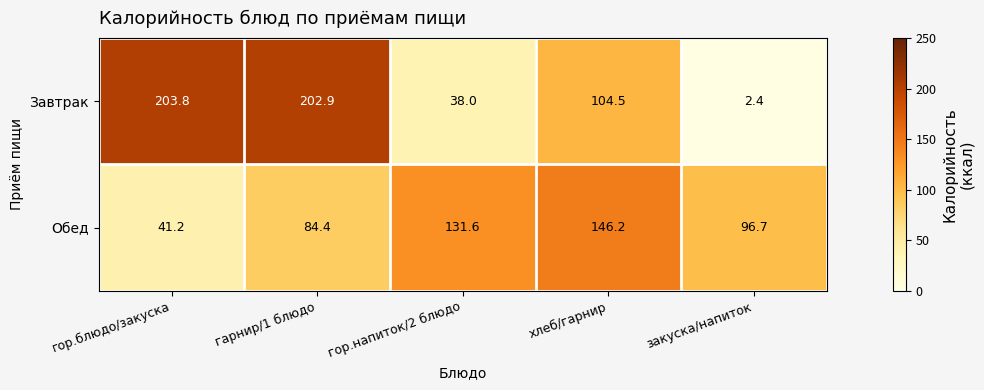

Is the value of Обед at закуска/напиток greater than the value of Завтрак at закуска/напиток?

Yes